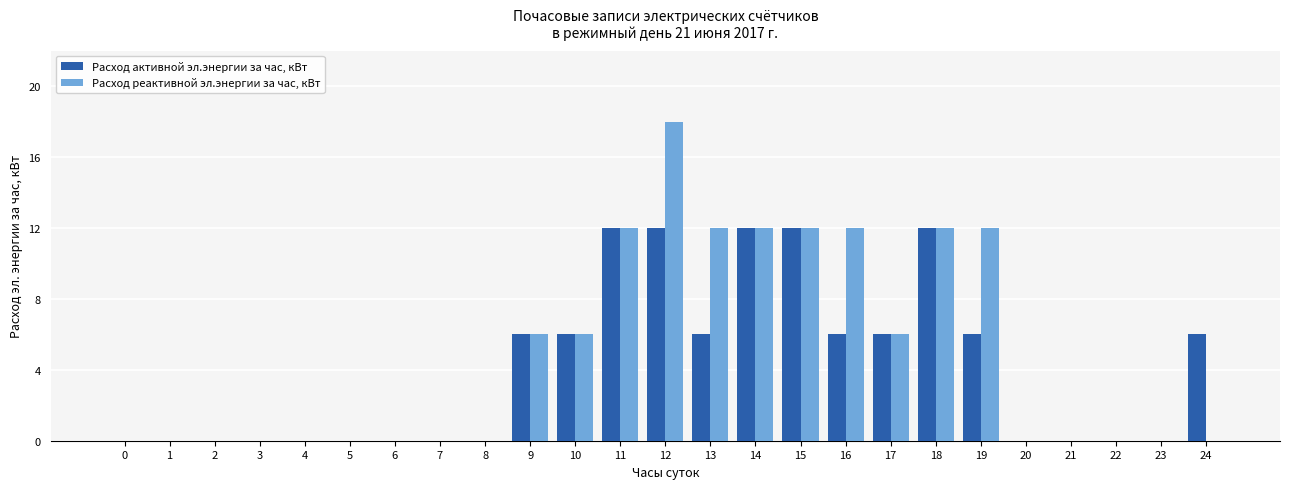

Is the value of Расход реактивной эл.энергии за час, кВт at 16 greater than the value of Расход активной эл.энергии за час, кВт at 1?

Yes